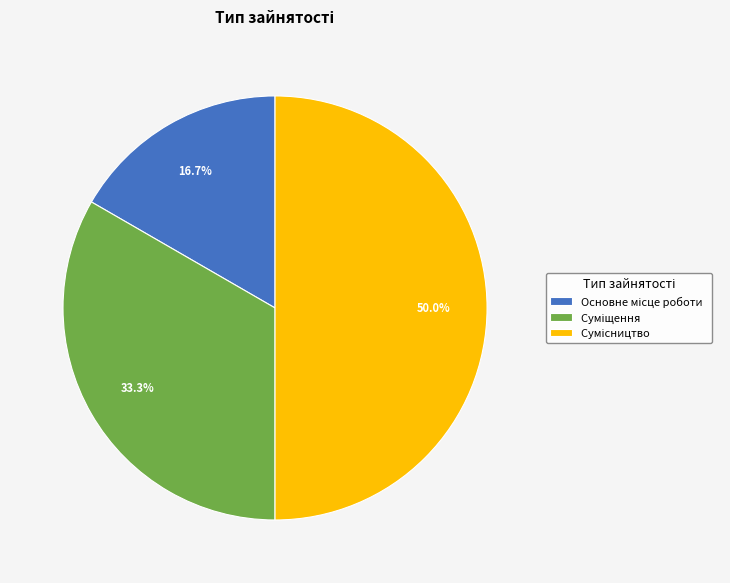

True or false: Сумісництво accounts for 35% of the total.

False